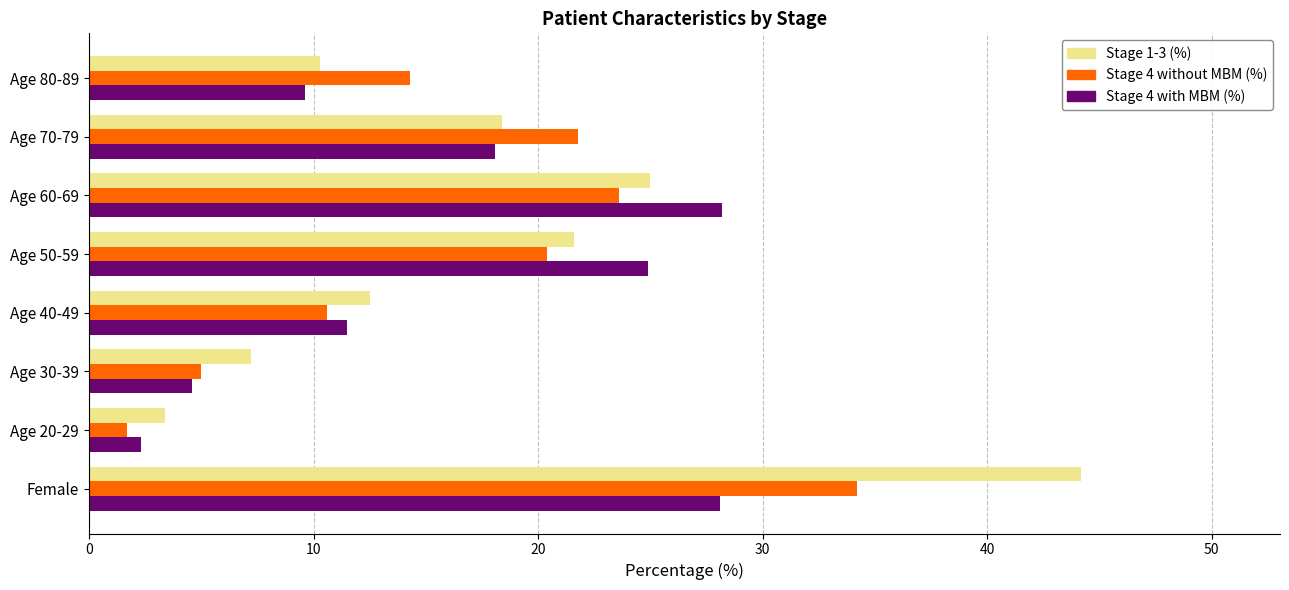

At how many categories does at least one series exceed 16?

4